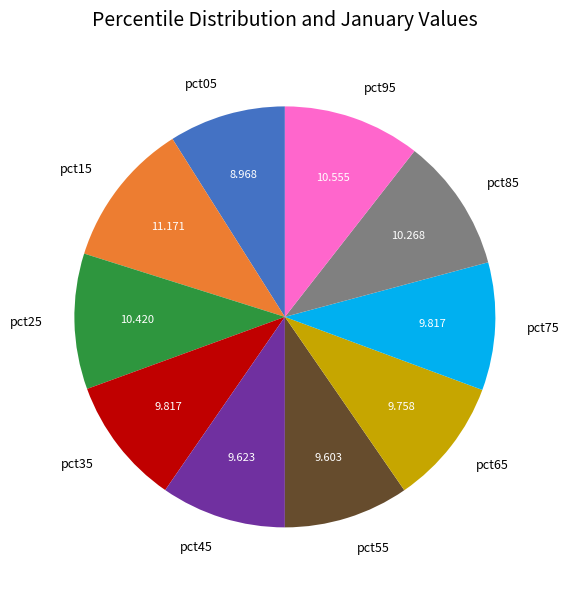

Combined, do pct95 and pct05 account for over 50%?

No